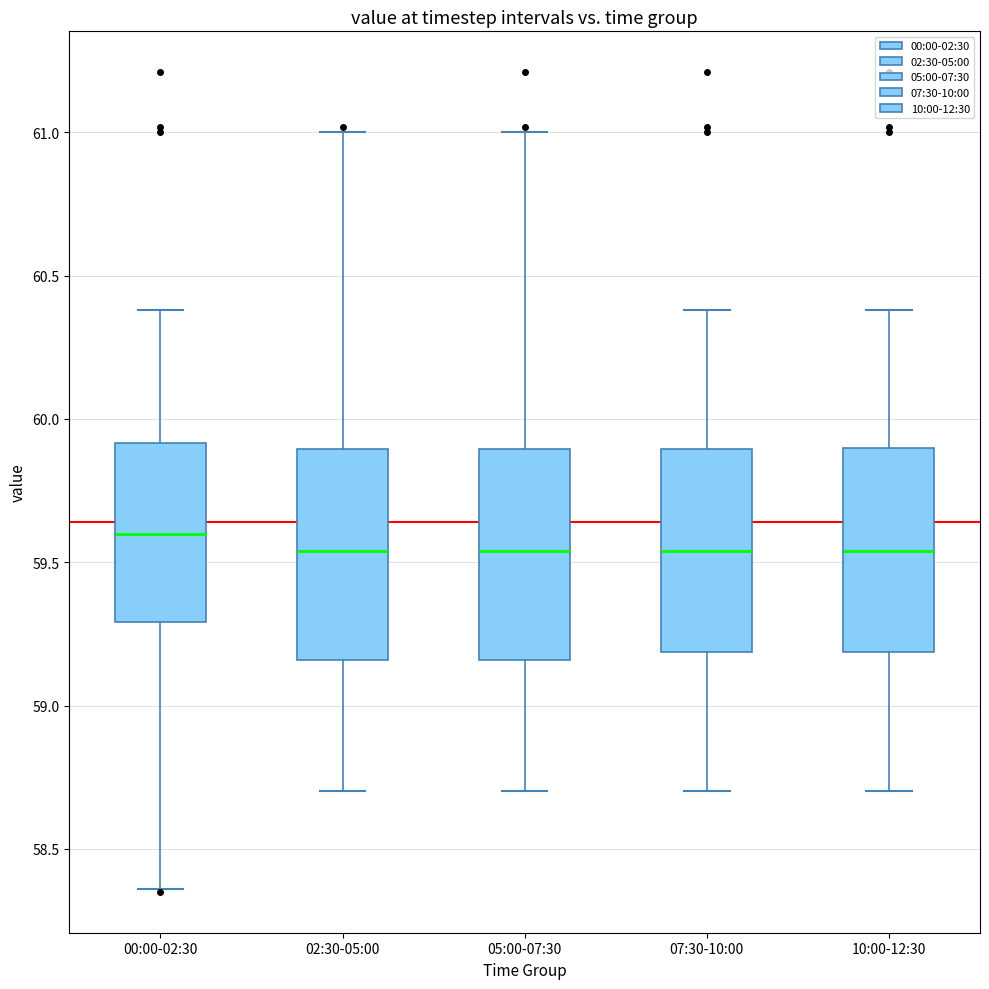

Where is the upper edge of the box for 05:00-07:30 on the y-axis? The values are not printed on the chart, so give them approximately, as read against the axis.

59.90